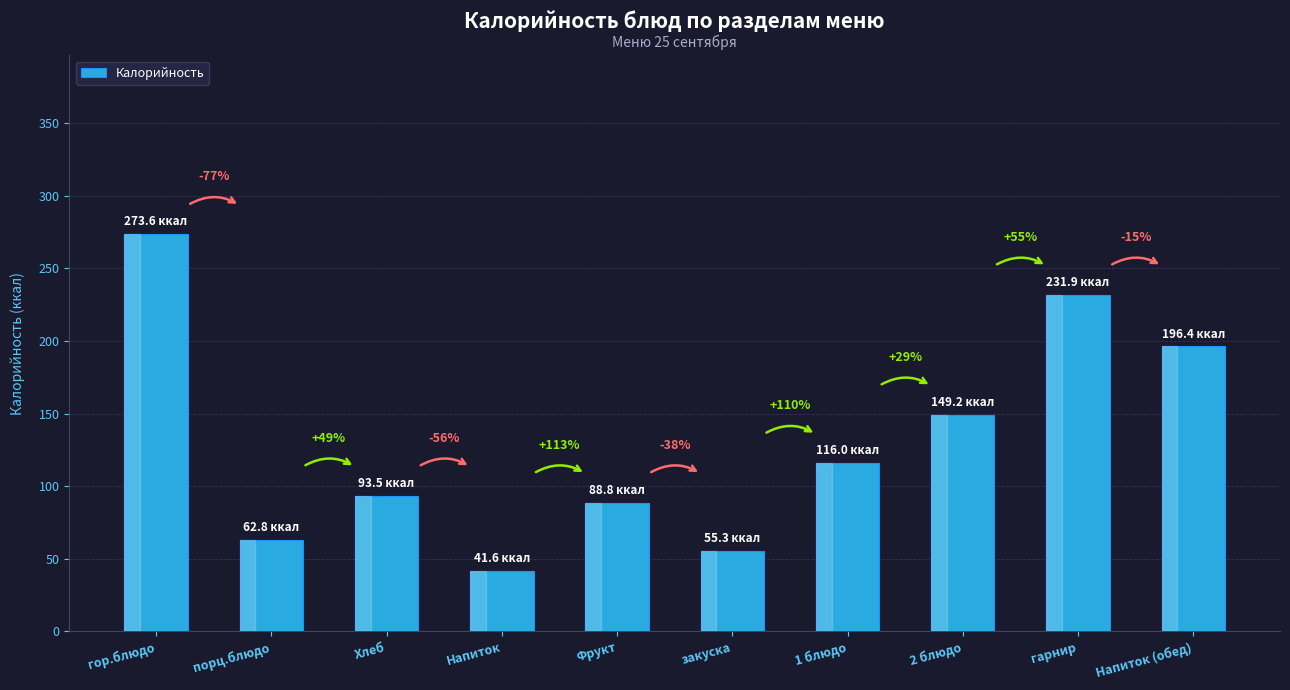

Does the chart contain any negative values?

No